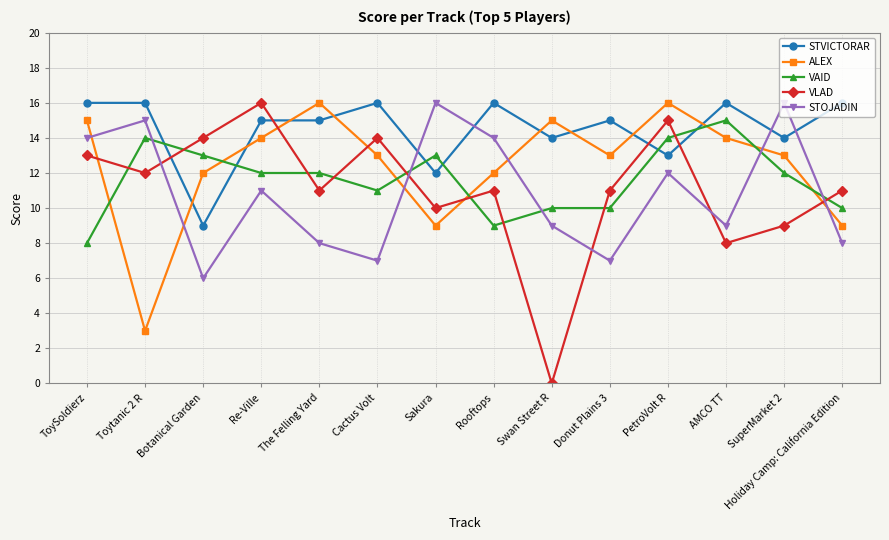

True or false: STVICTORAR has a value of 14 at SuperMarket 2.

True